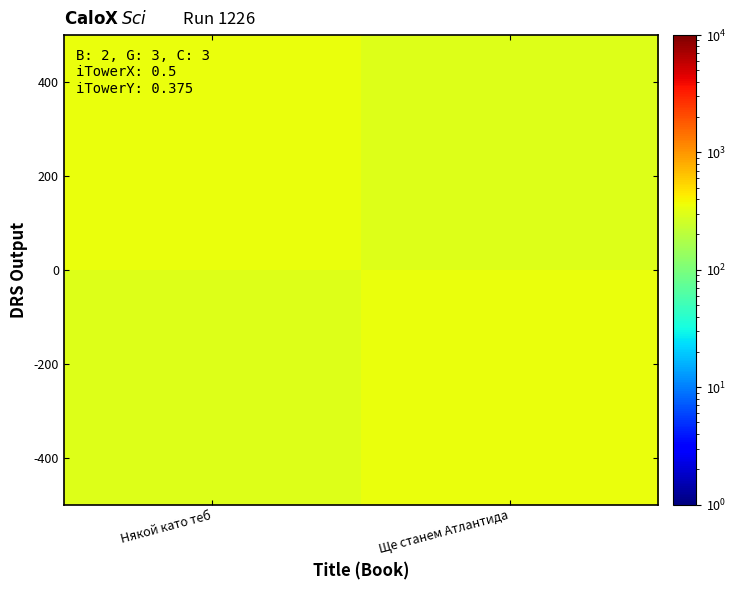

At how many categories does at least one series exceed 307?

2